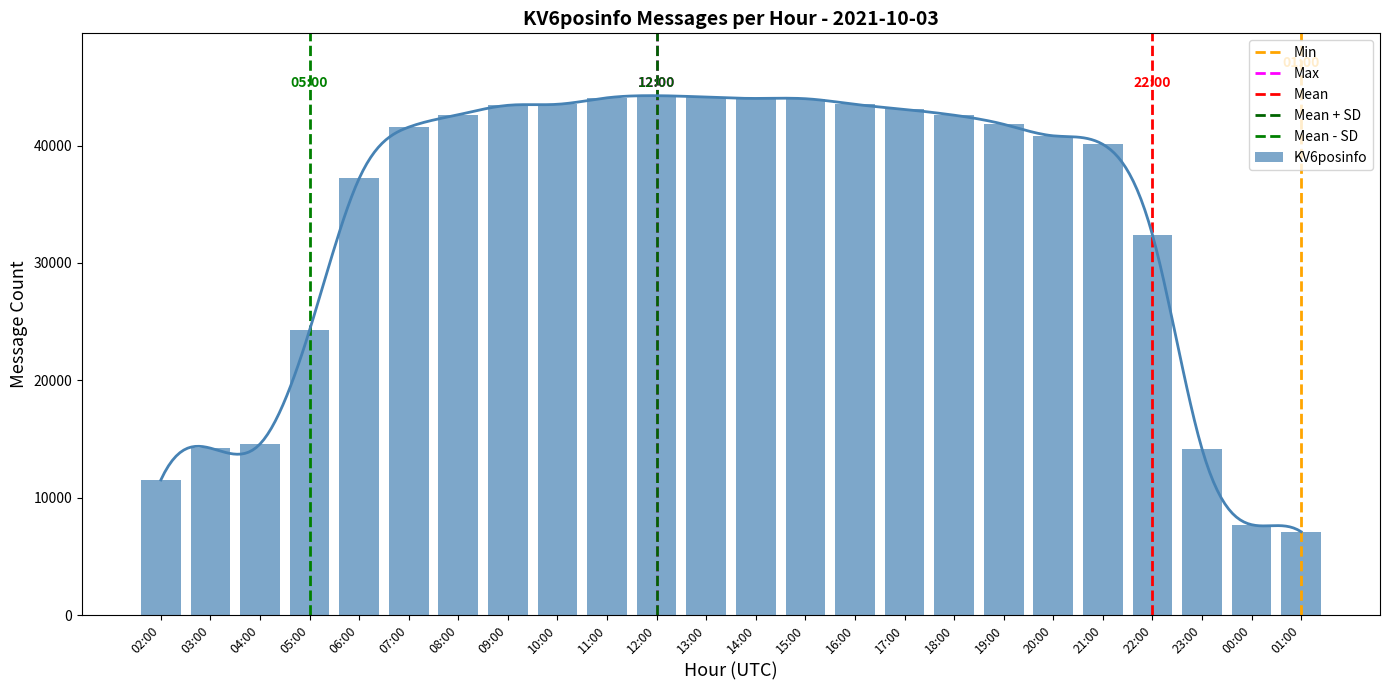

Reading left to right, transcribe all the data shown in this chart.

11516	14225	14578	24273	37199	41570	42627	43427	43515	44067	44249	44126	44014	43989	43512	43080	42586	41810	40829	40103	32400	14156	7704	7102